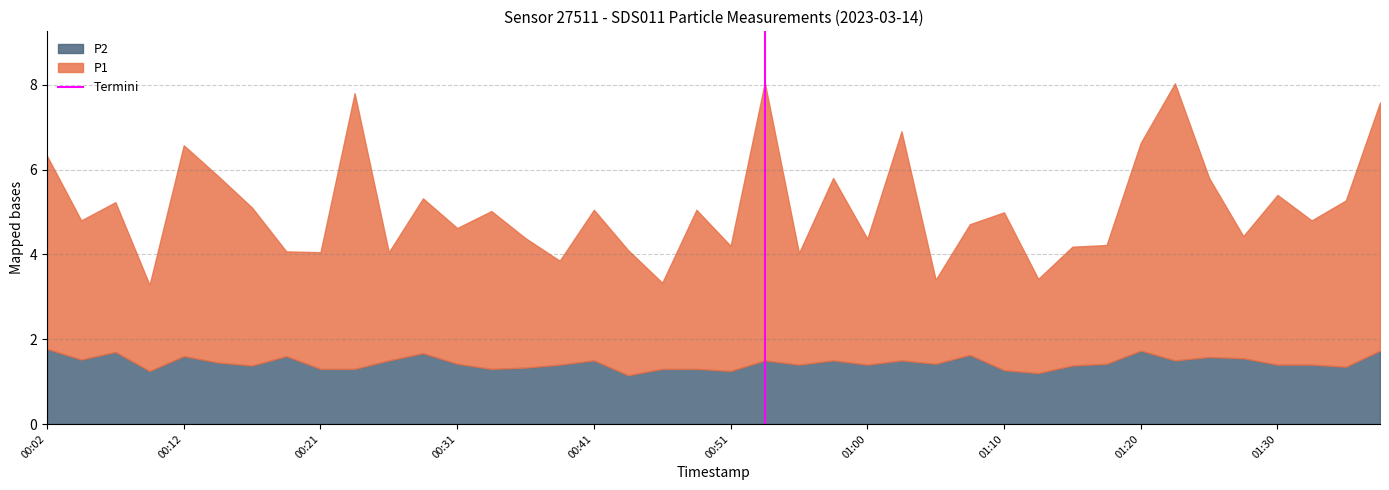

What is the highest value of the P2 series?

1.8